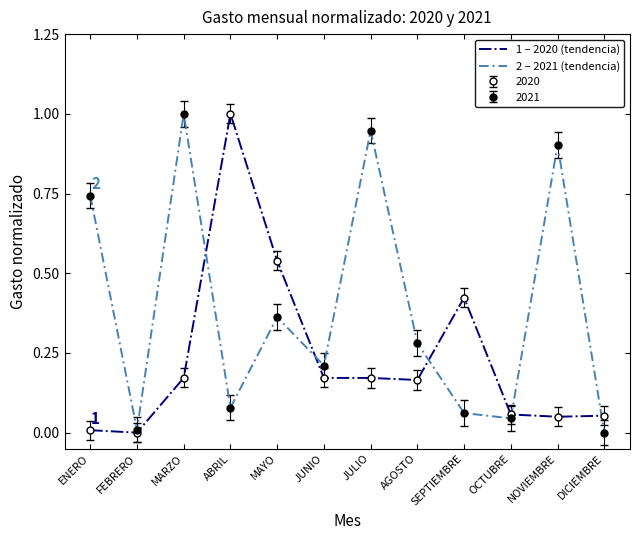

What is the maximum value for 1 – 2020 (tendencia)?

1.0